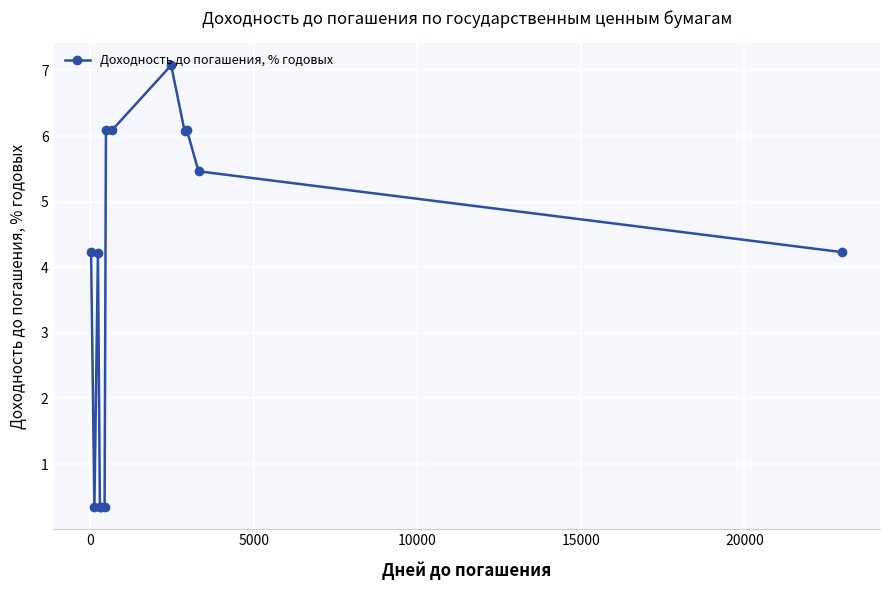

True or false: the data has more than 0 interior local peaks.

True